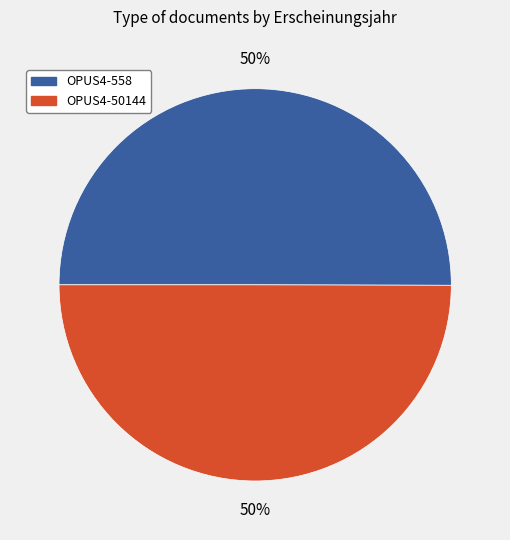

To the nearest percent, what is the average slice percentage?

50%